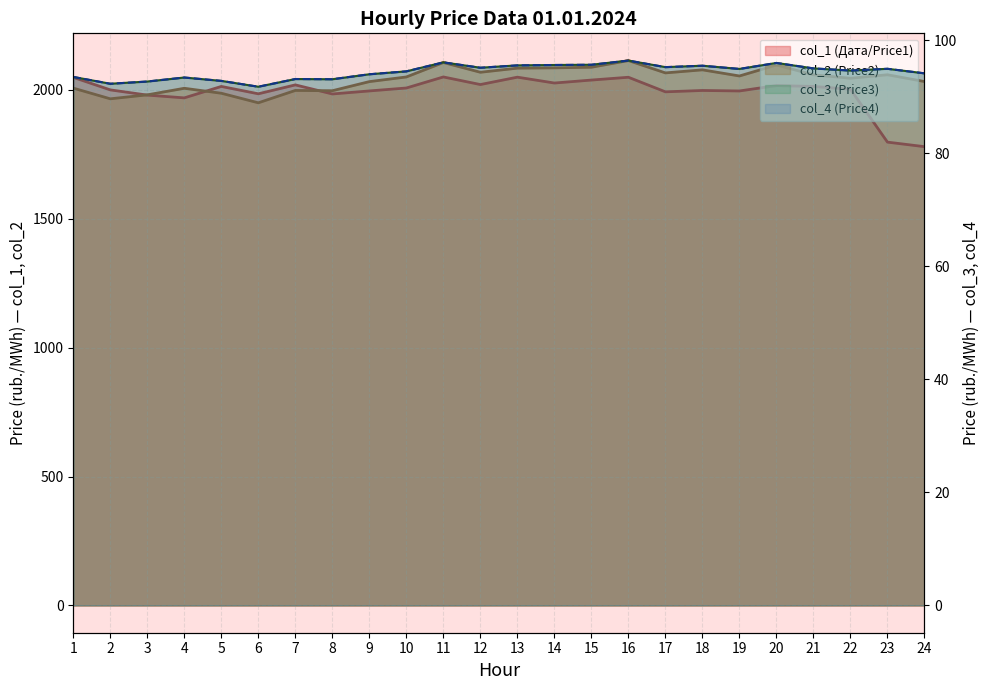

What is the total value across all series at 6?

4118.1